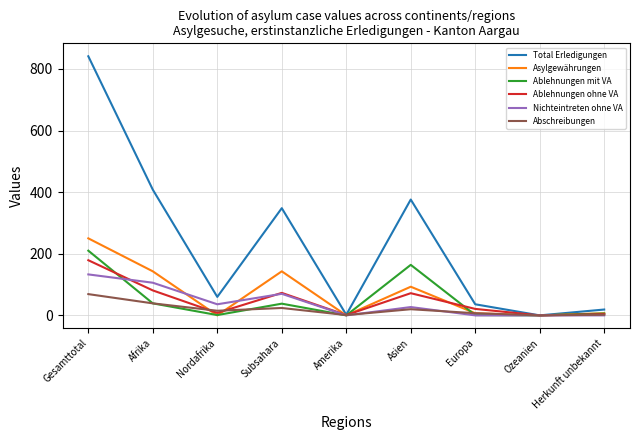

What position from the right is Asien?

4